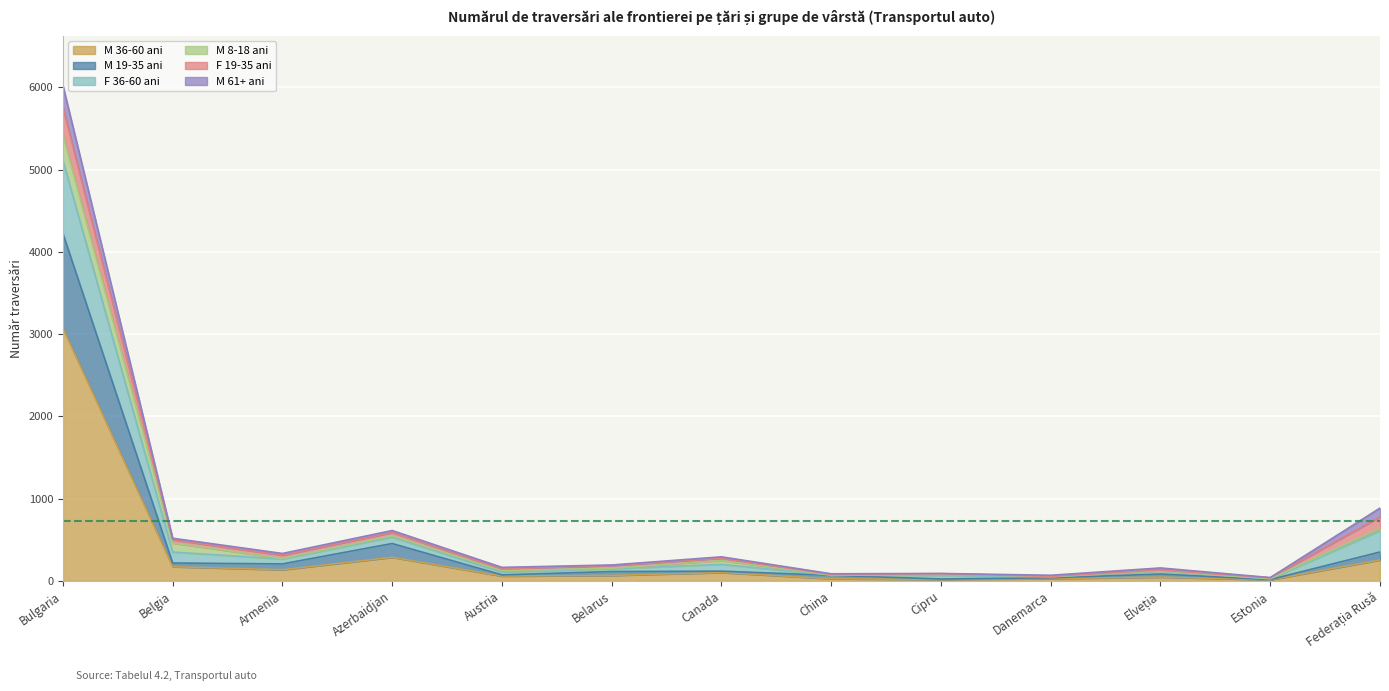

At which label does M 36-60 ani reach its peak?

Bulgaria